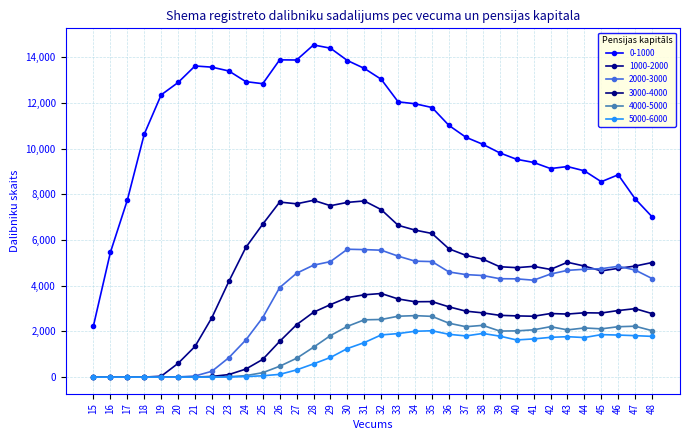

At which category does 1000-2000 reach its first local valley?

27